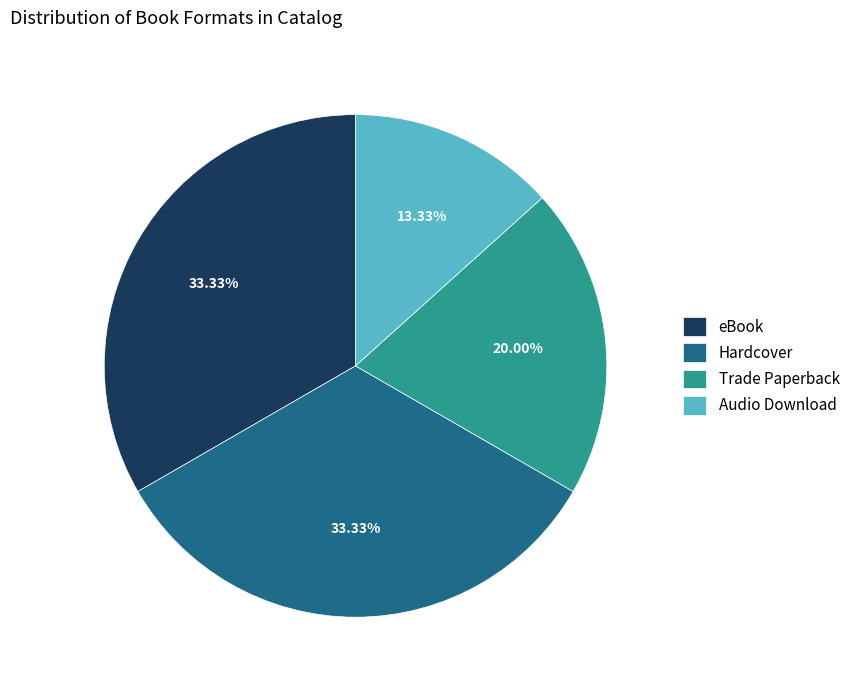

To the nearest percent, what is the difference between the largest and smallest slice percentages?

20%